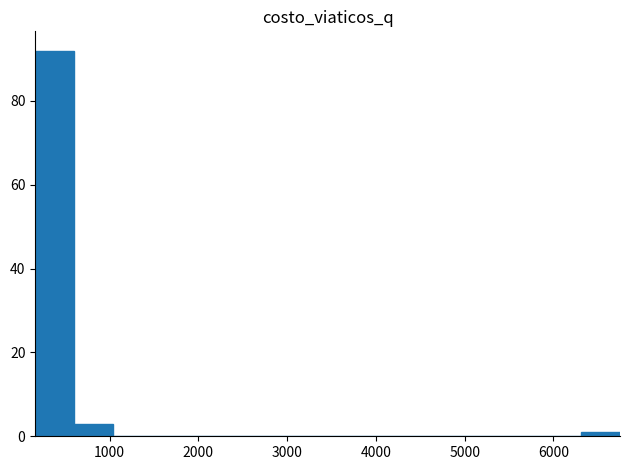

How tall is the bar that spans 200 to 600 on the x-axis? Neither the bar edges nor the heights are printed on the chart, so give them approximately, as read against the axes.

92